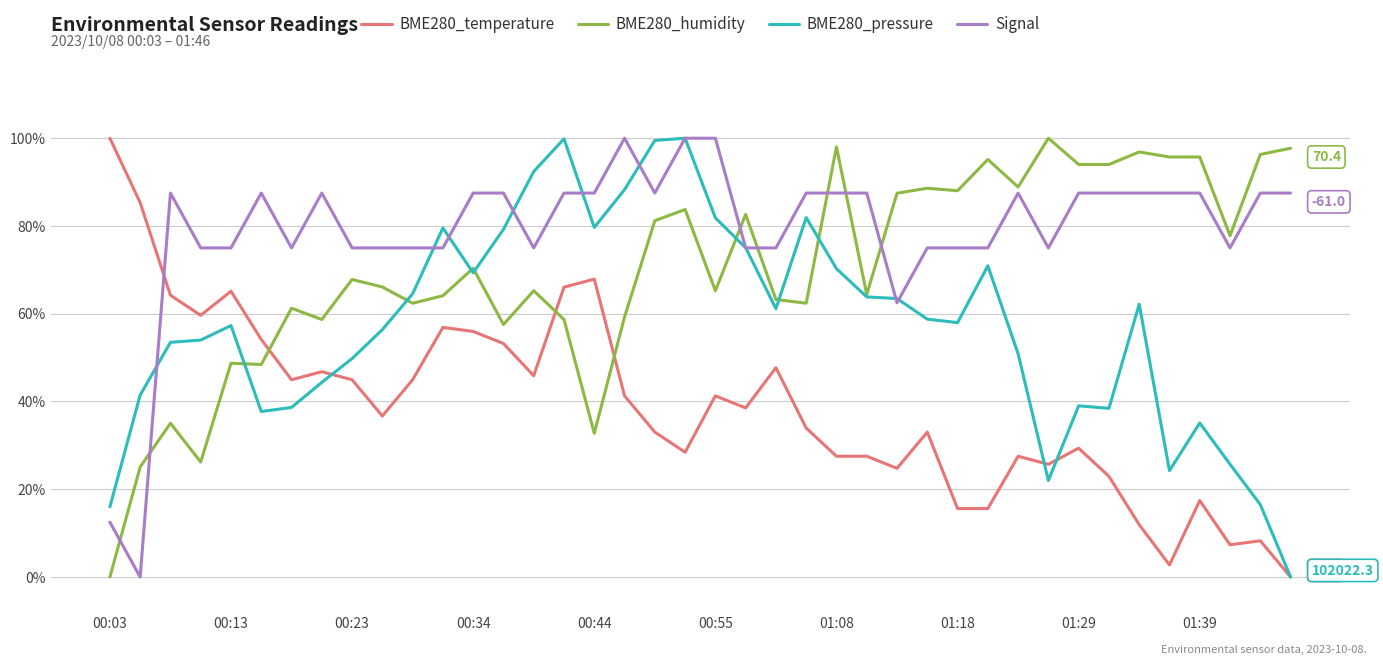

What is the greatest value displayed?

1.0